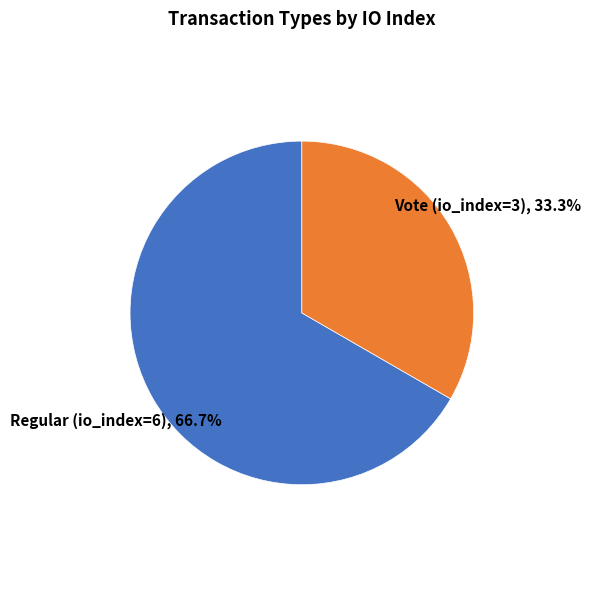

How many segments does this pie chart have?

2